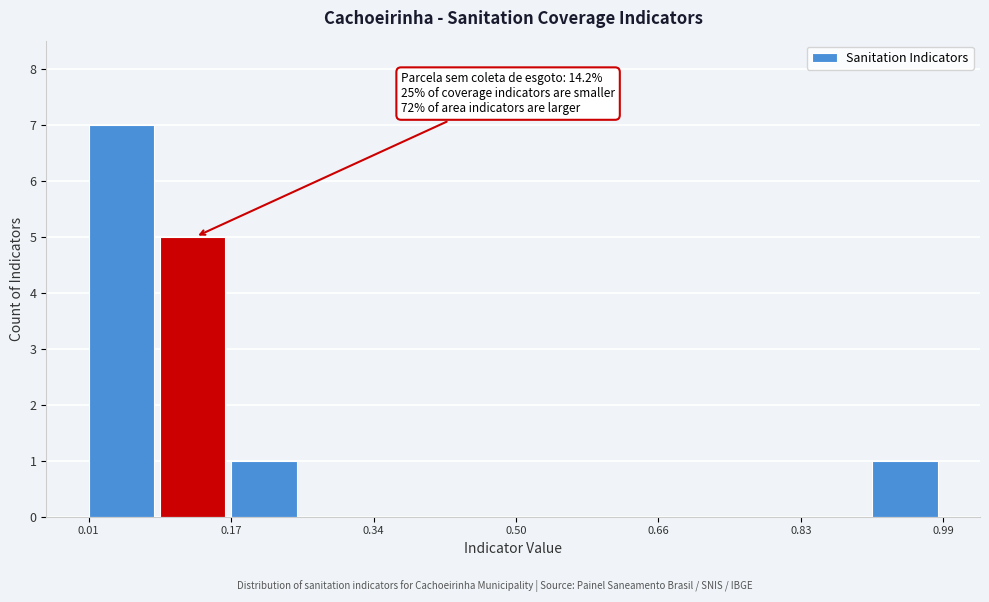

Which range on the x-axis has the tallest bar?

0.00 to 0.08